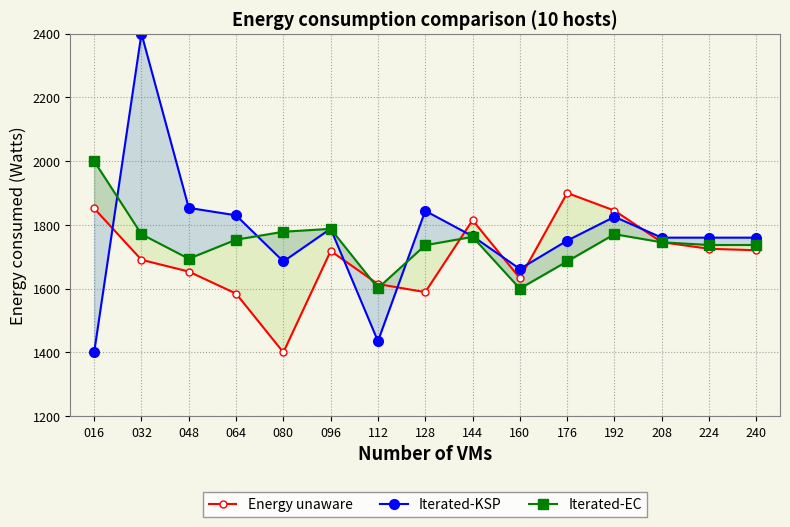

How many intersections are there between Energy unaware and Iterated-KSP?

7